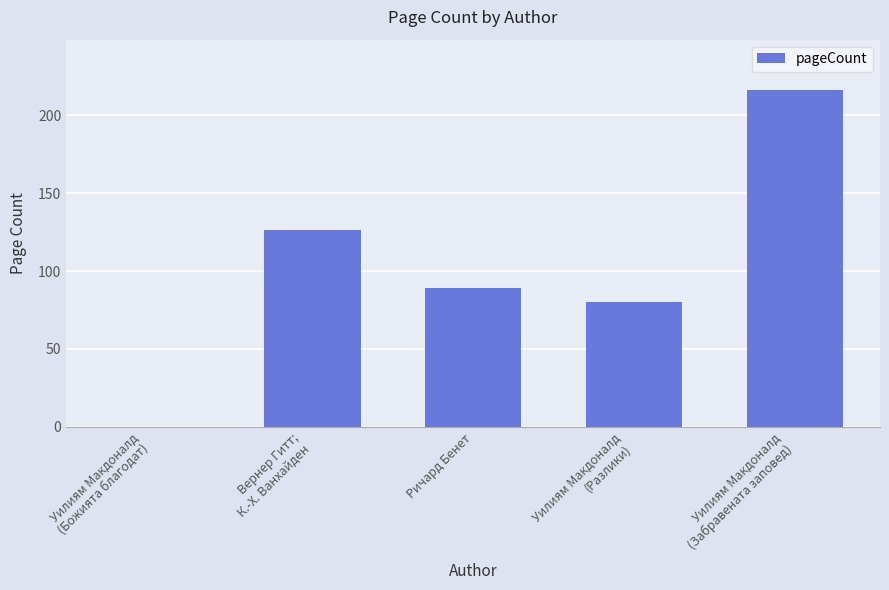

The value at Ричард Бенет is 89. True or false?

True